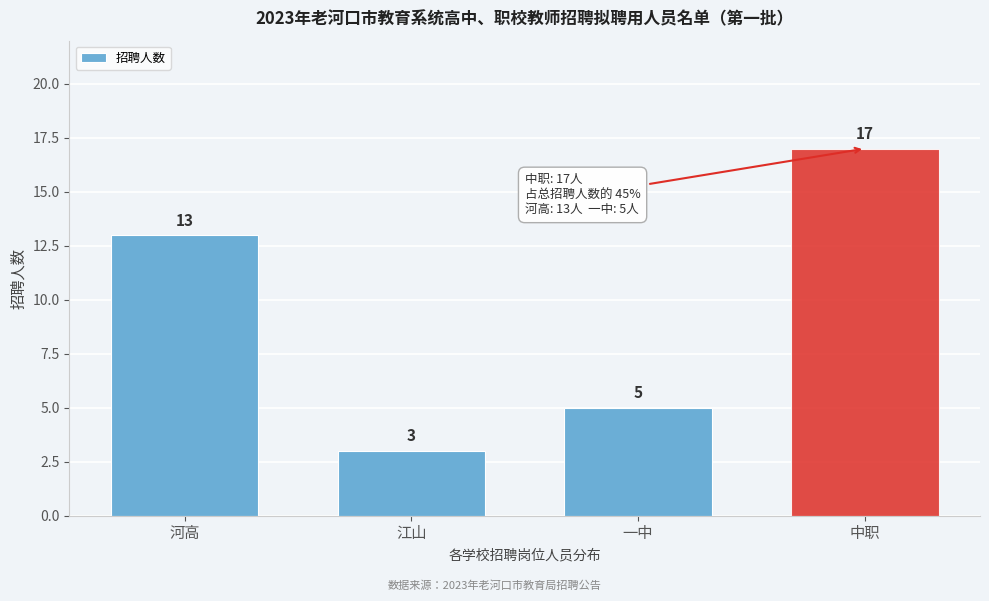

Reading left to right, list all the values displayed in this chart.

河高=13	江山=3	一中=5	中职=17